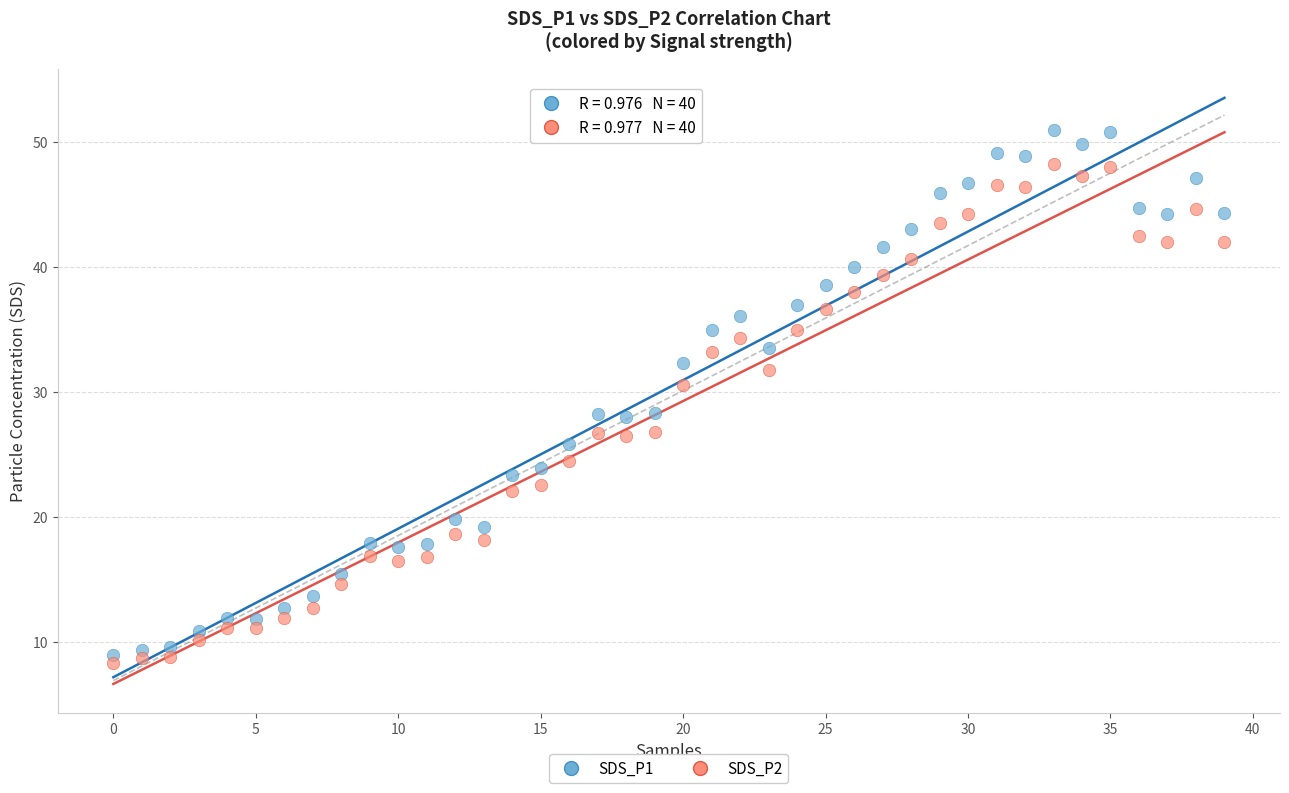

Which series has the widest spread of Y values?

SDS_P1